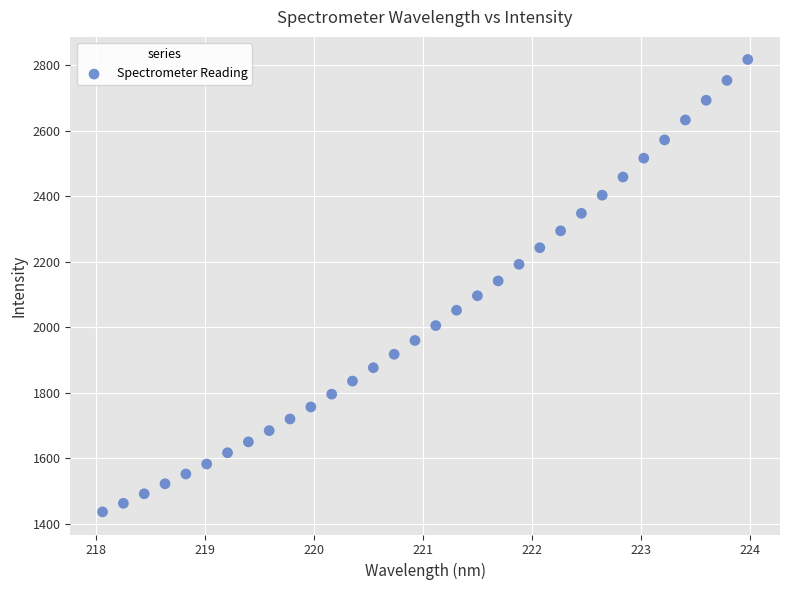

What is the range of X values (max minus min)?

5.9